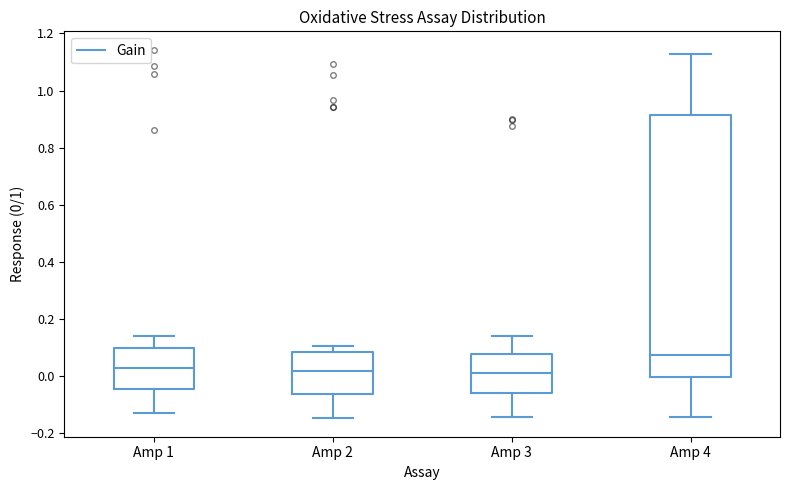

Reading left to right, transcribe this box plot: for each box, give where its median line is, the range the box spans, and where its two whiskers end, as read against the y-axis. The values are not printed on the chart, so give them approximately, as read against the axis.

Amp 1: median 0.02, box -0.04 to 0.10, whiskers -0.14 to 0.14
Amp 2: median 0.02, box -0.06 to 0.08, whiskers -0.14 to 0.10
Amp 3: median 0.02, box -0.06 to 0.08, whiskers -0.14 to 0.14
Amp 4: median 0.08, box 0.00 to 0.92, whiskers -0.14 to 1.12